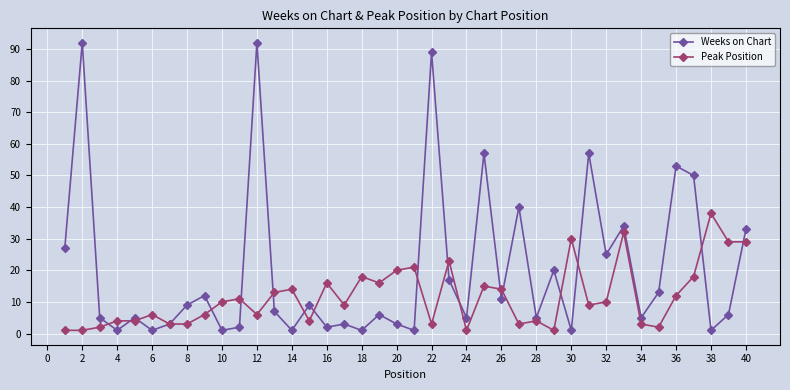

List the series in order of their peak value, highest first.

Weeks on Chart, Peak Position